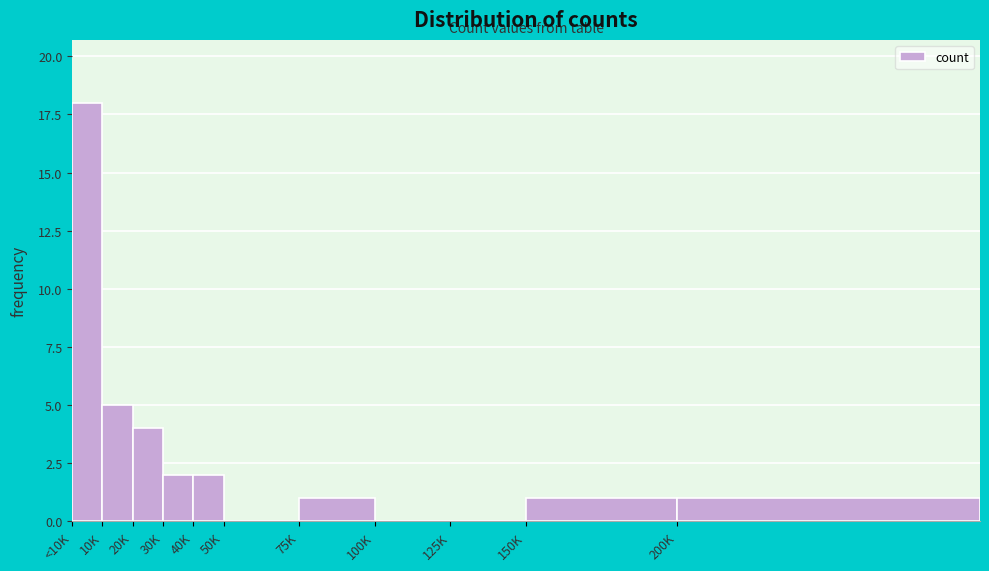

Reading right to left, transcribe all the data shown in this chart.

200K=1	150K=1	125K=0	100K=0	75K=1	50K=0	40K=2	30K=2	20K=4	10K=5	<10K=18